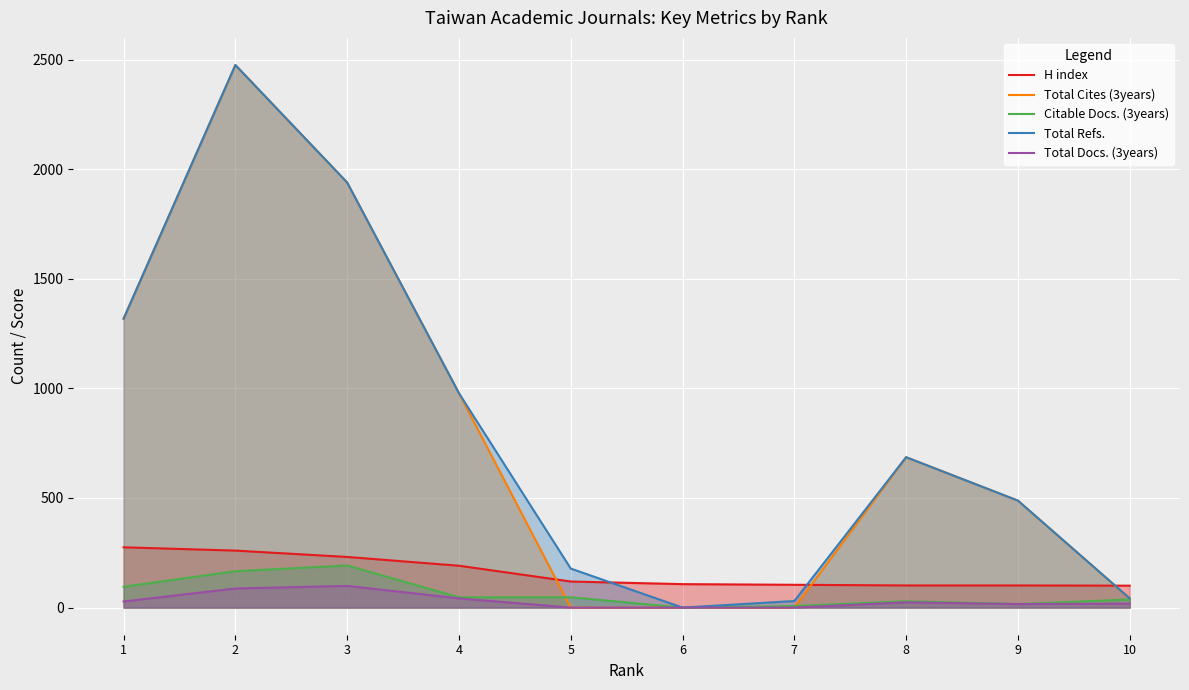

The value of Total Refs. at 7 is 30. True or false?

True